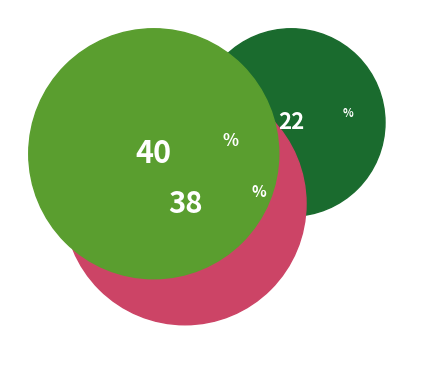

Which category has the biggest portion of the pie?

minute_1